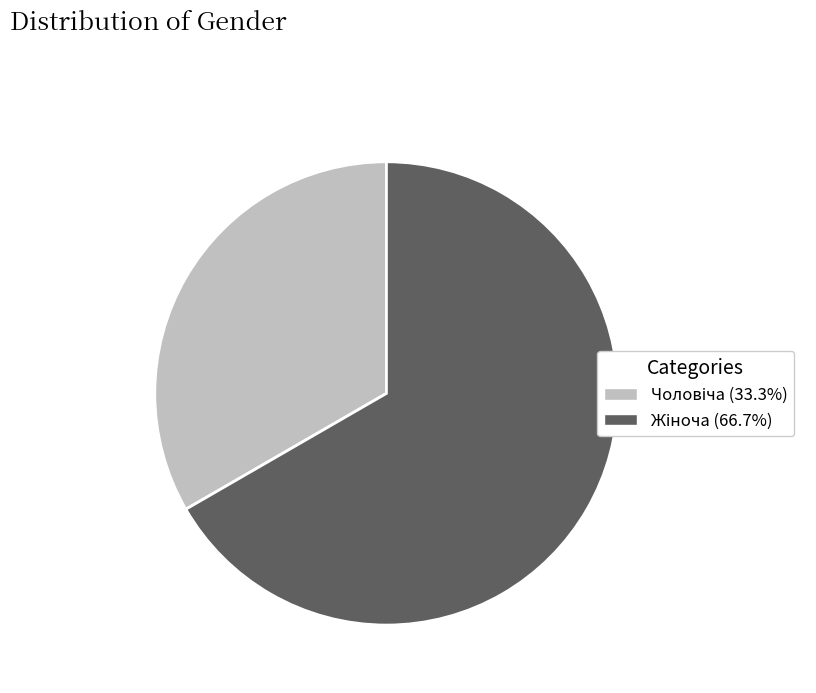

Is there a majority slice in this chart?

Yes